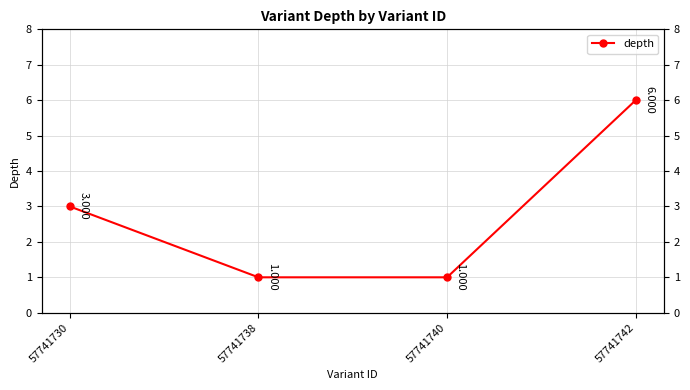

Reading right to left, extract all data points from this chart.

6	1	1	3